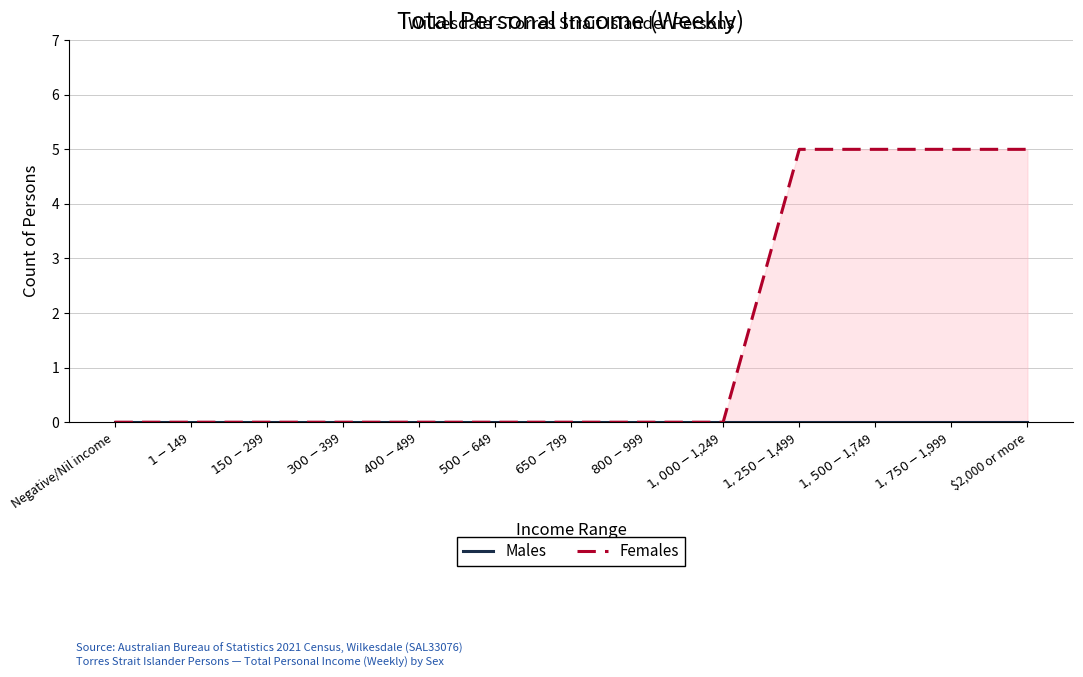

How many values in Females are above zero?

4